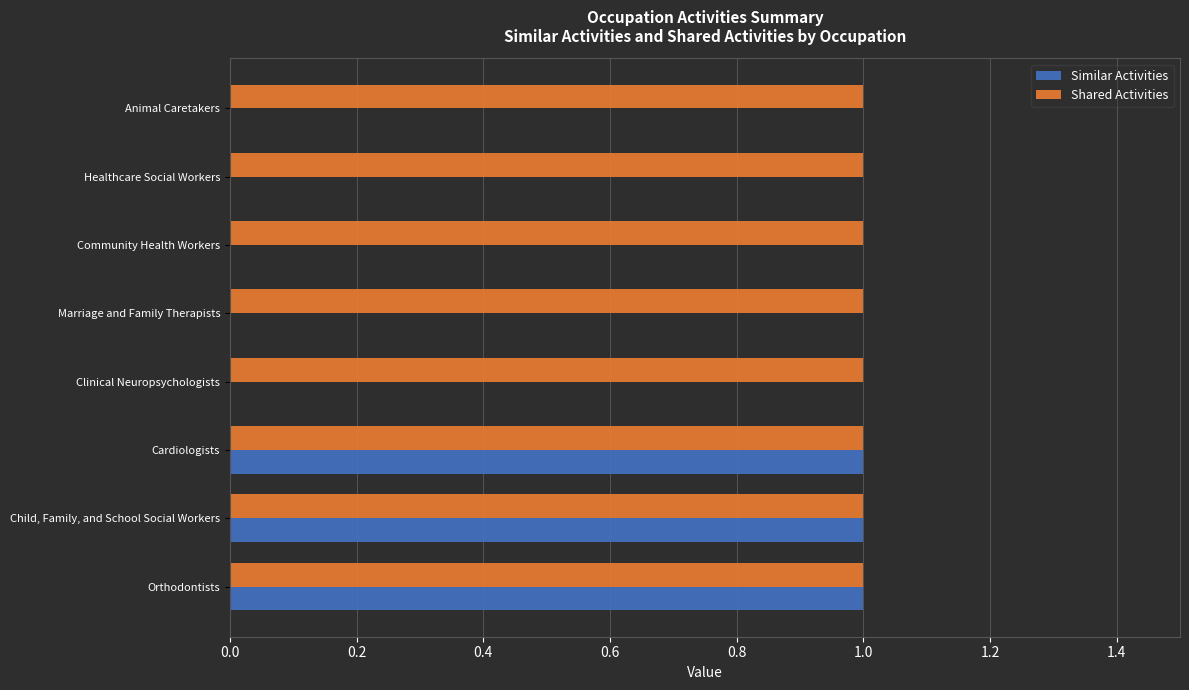

What is the average value of the Similar Activities series?

0